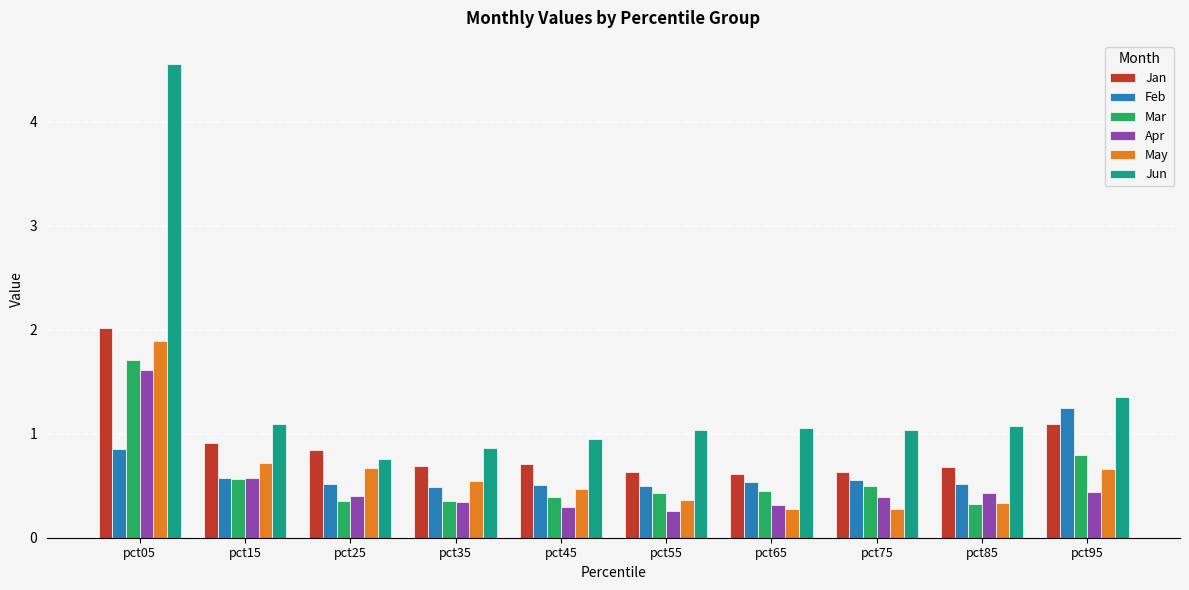

Are the bars grouped side by side (vs. stacked)?

Yes